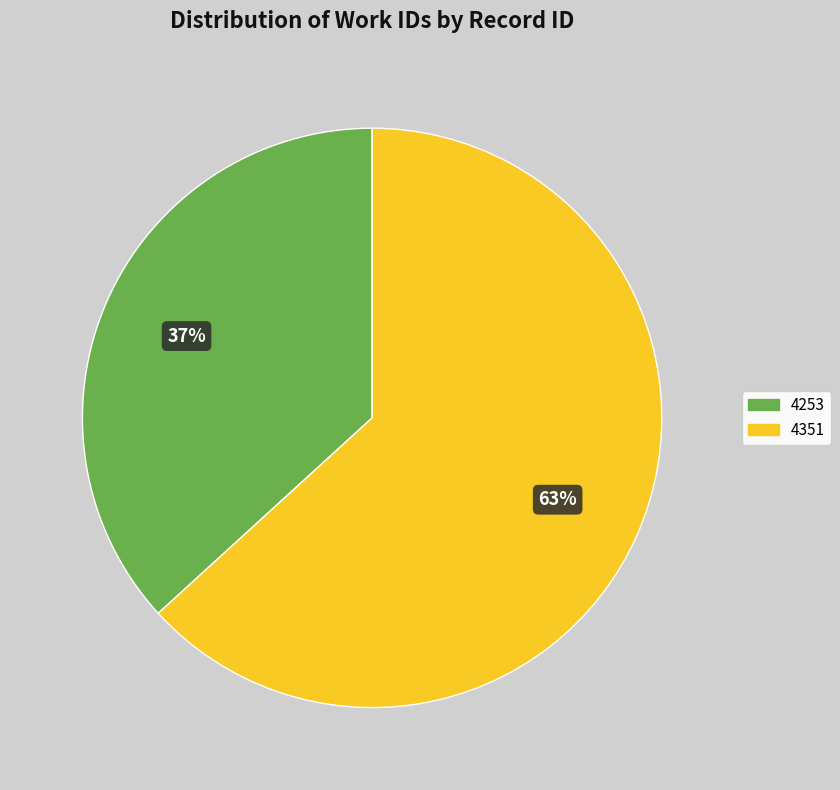

To the nearest percent, what portion does 4351 represent?

63%